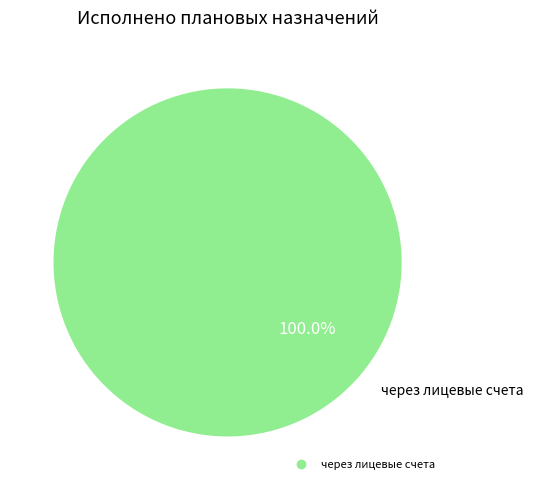

Is there a majority slice in this chart?

Yes